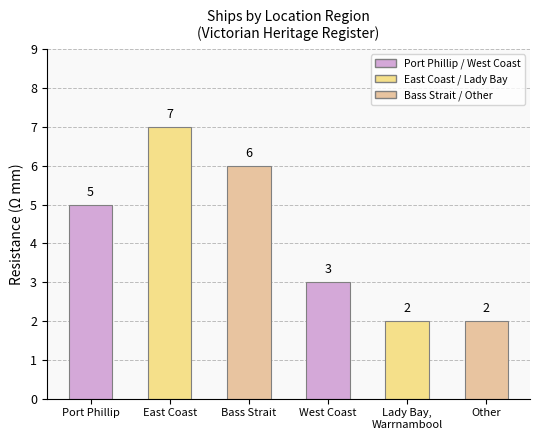

What is the value of the 1st bar from the left?

5